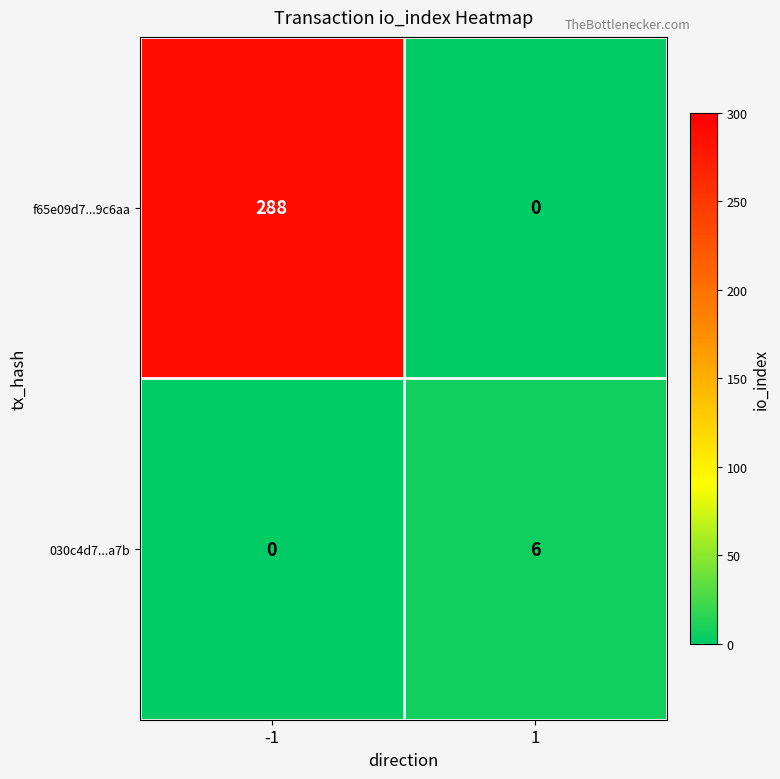

Reading left to right, extract all data points from this chart.

f65e09d7...9c6aa: 288	0
030c4d7...a7b: 0	6